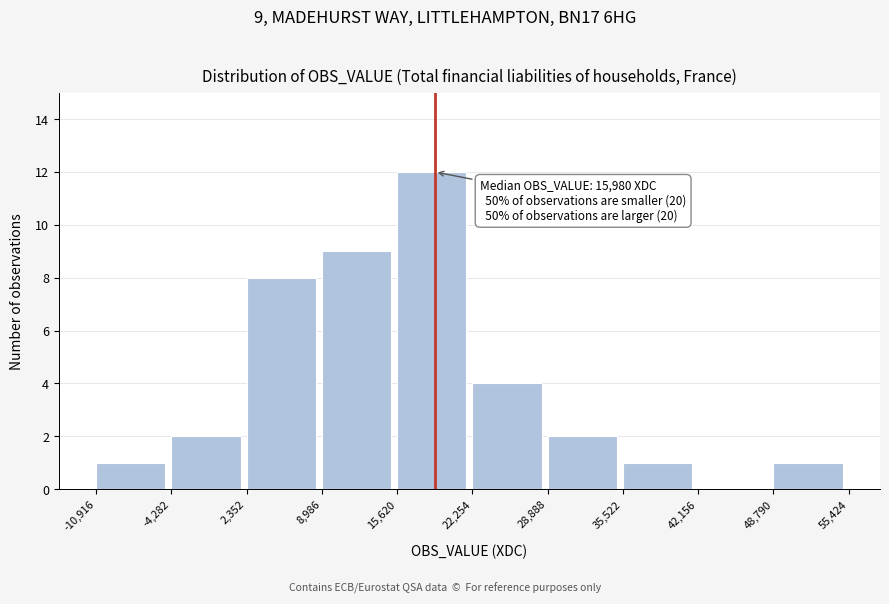

Over which range of the x-axis is the bar tallest?

15,620 to 22,254